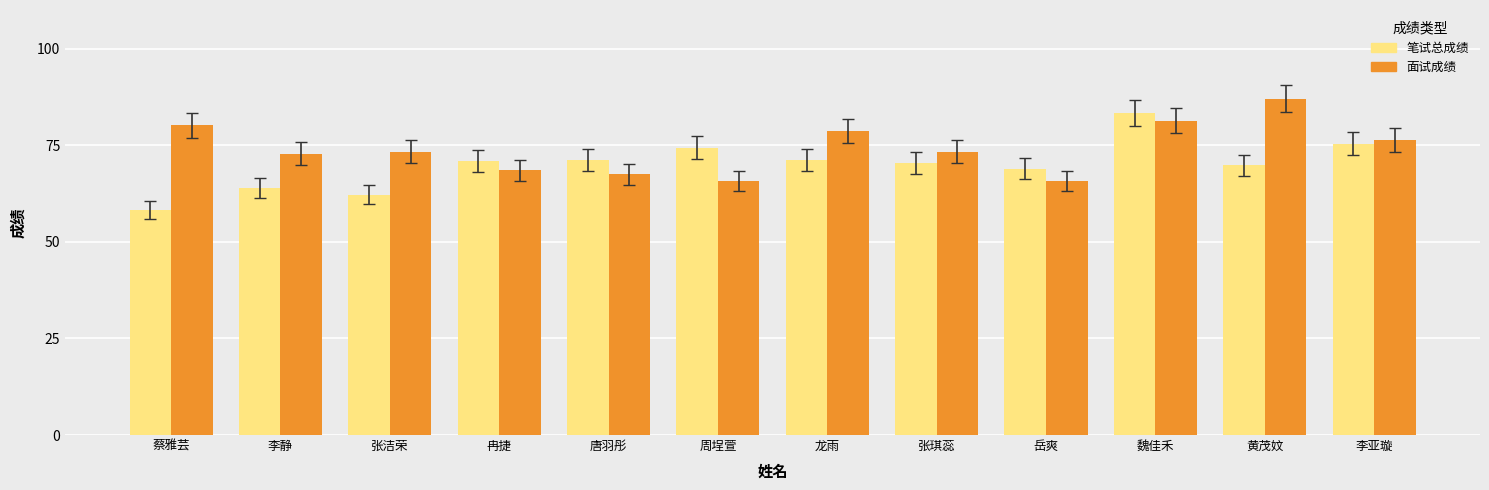

At 蔡雅芸, list the series in order from largest to smallest.

面试成绩, 笔试总成绩